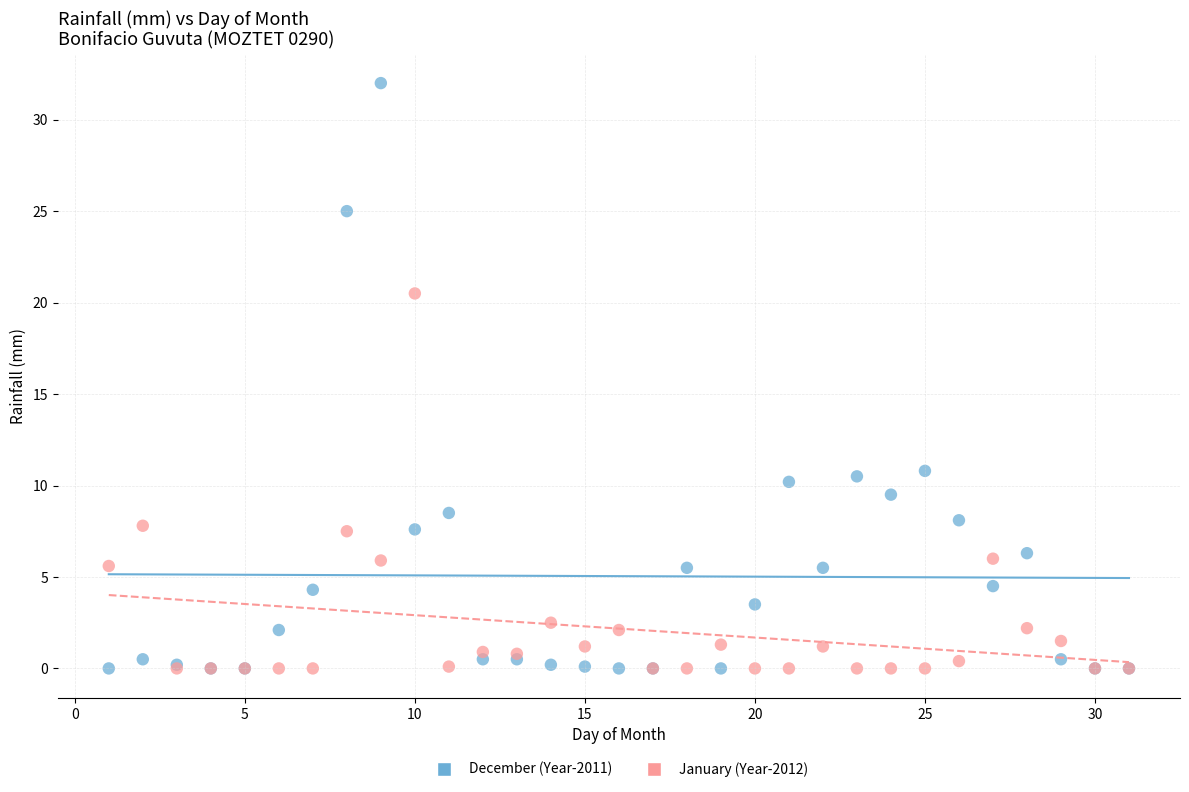

Across all series, what Y value is closest to 16?

20.5